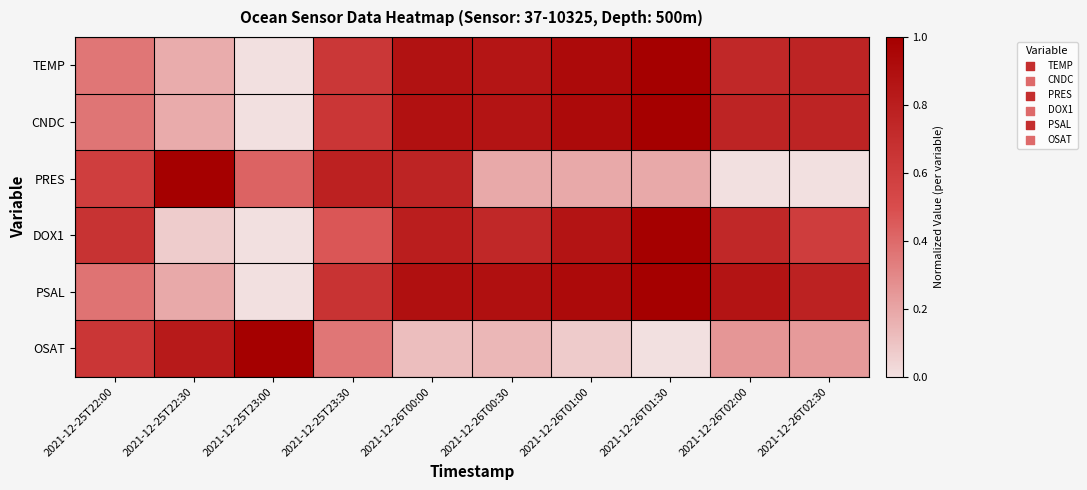

What is the spread (max minus min) of values at 2021-12-26T00:30?

0.7